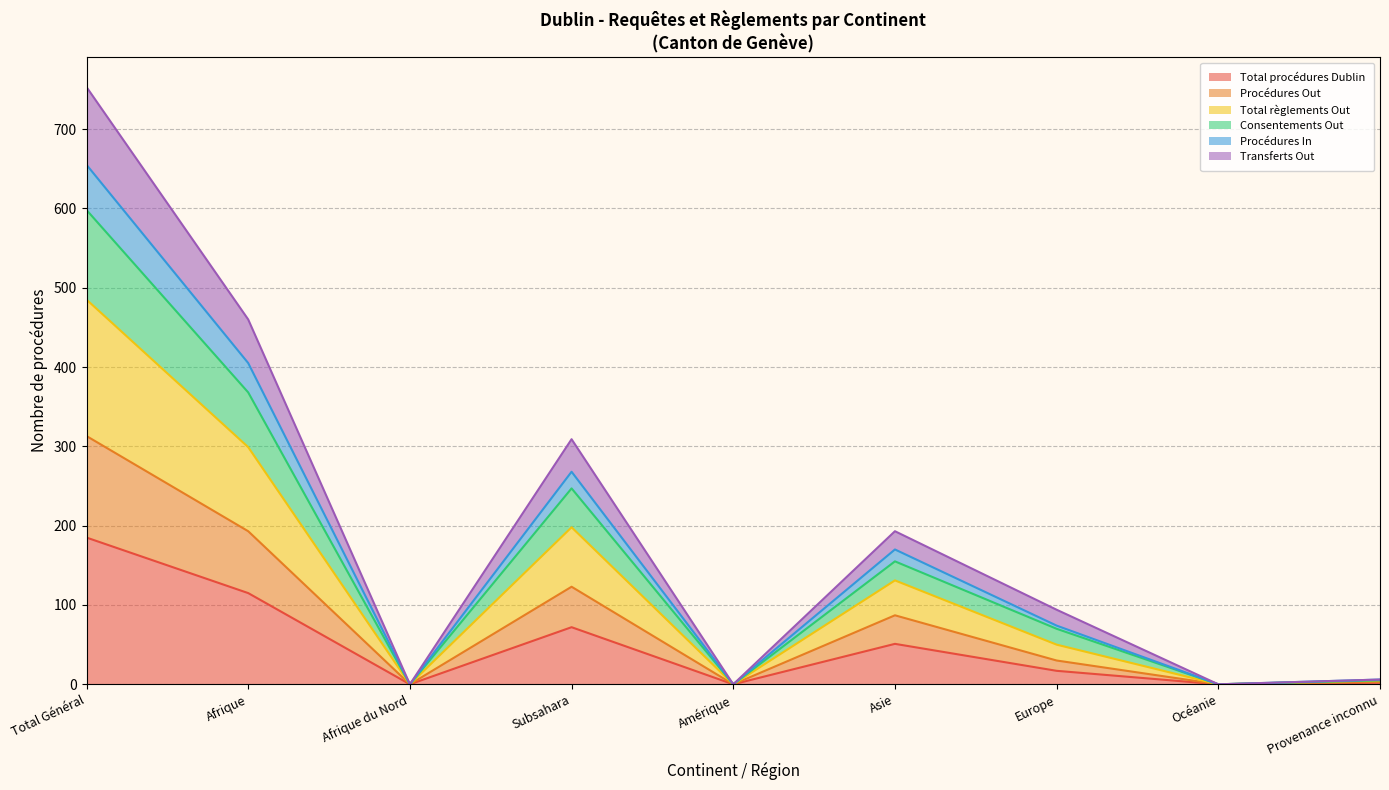

What are all the series names shown in the legend?

Total procédures Dublin, Procédures Out, Total règlements Out, Consentements Out, Procédures In, Transferts Out